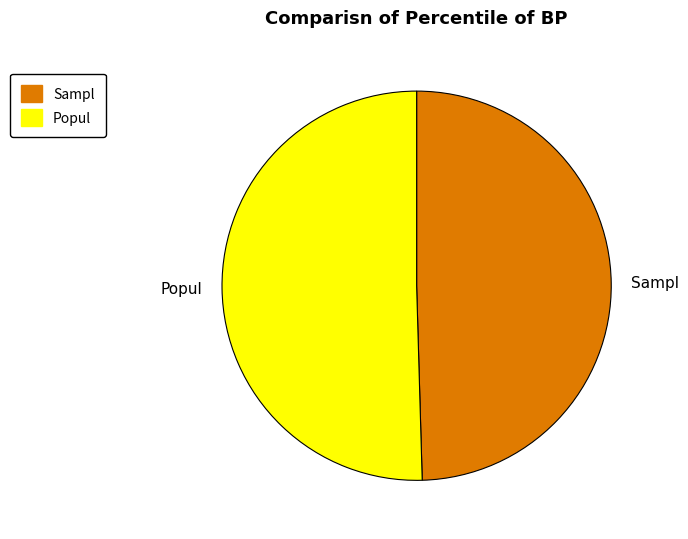

Between Sampl and Popul, which is larger?

Popul